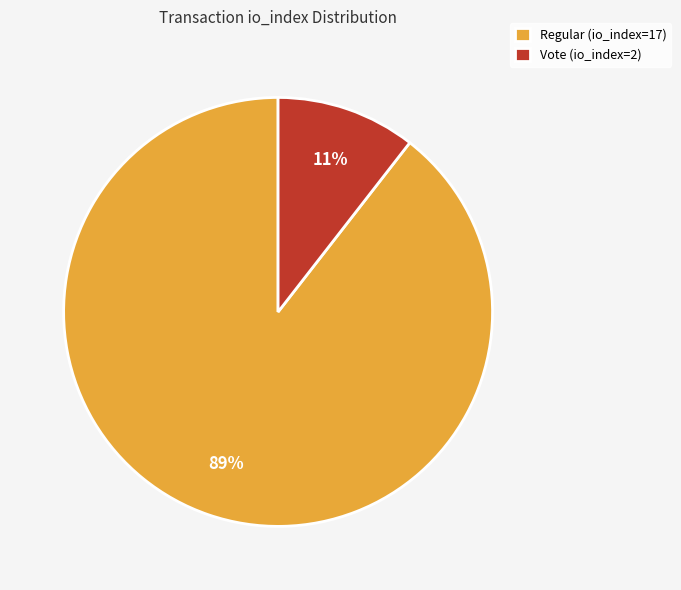

Count the number of slices in the pie.

2